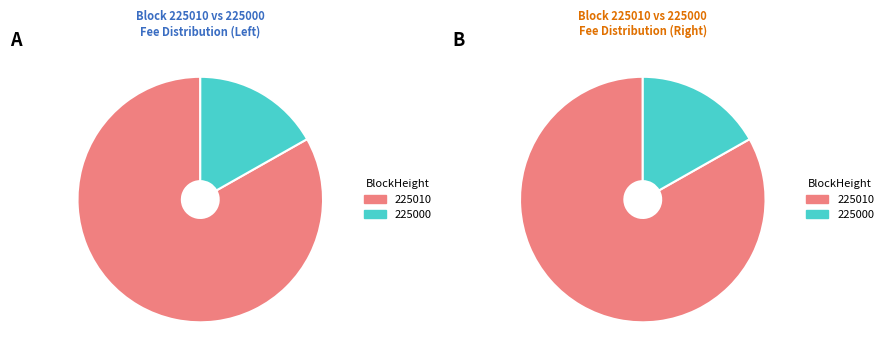

True or false: 225010 accounts for 83% of the total.

True